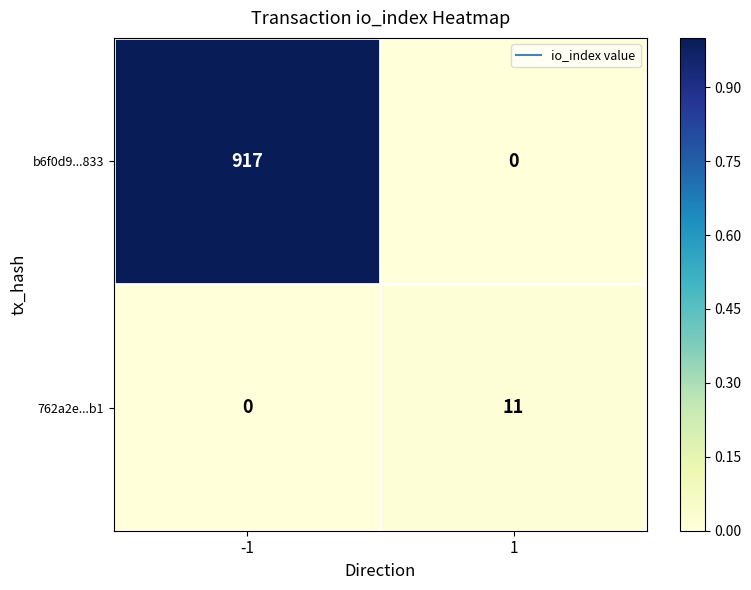

Which series changed the most between -1 and 1?

b6f0d9...833